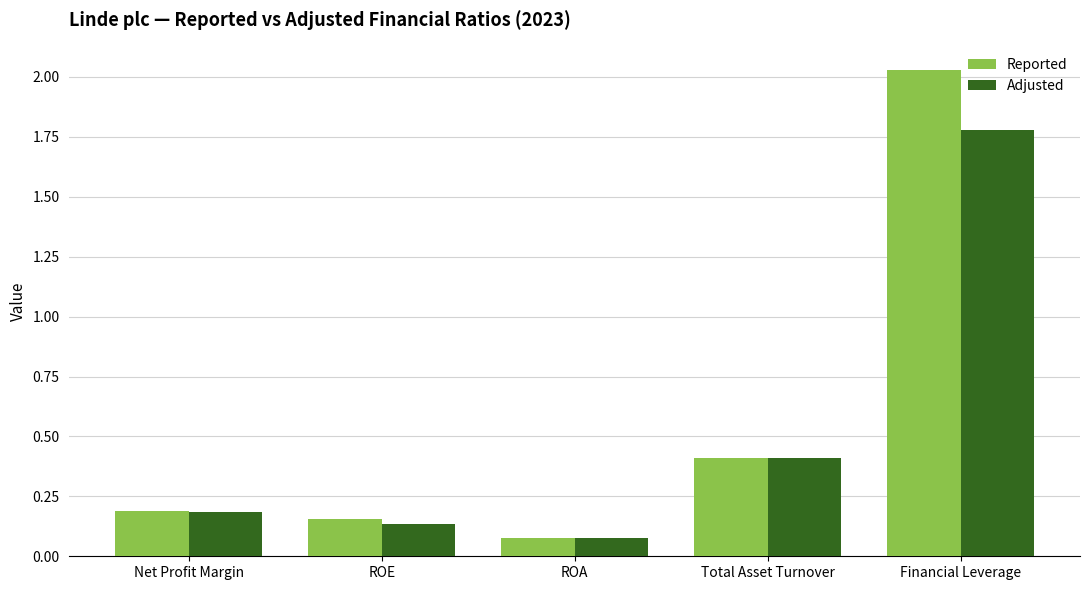

Is it true that Adjusted equals 0.2 at Net Profit Margin?

True